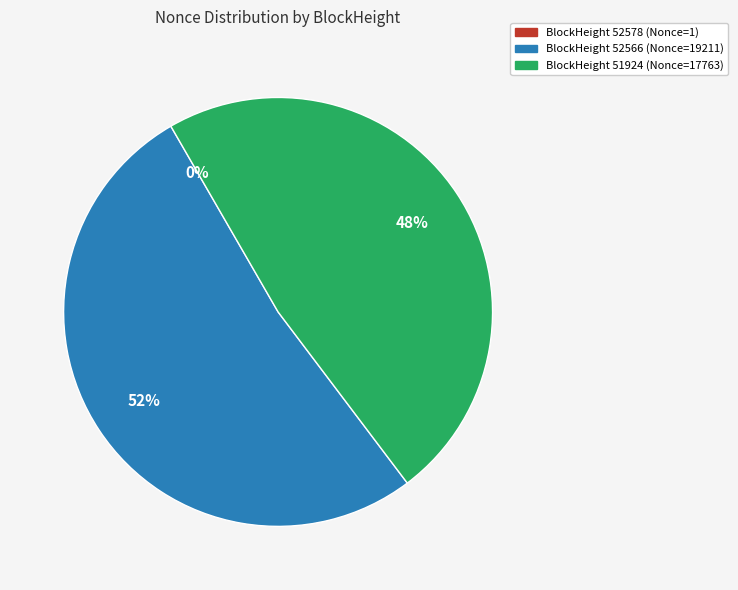

To the nearest percent, what is the average slice percentage?

33%